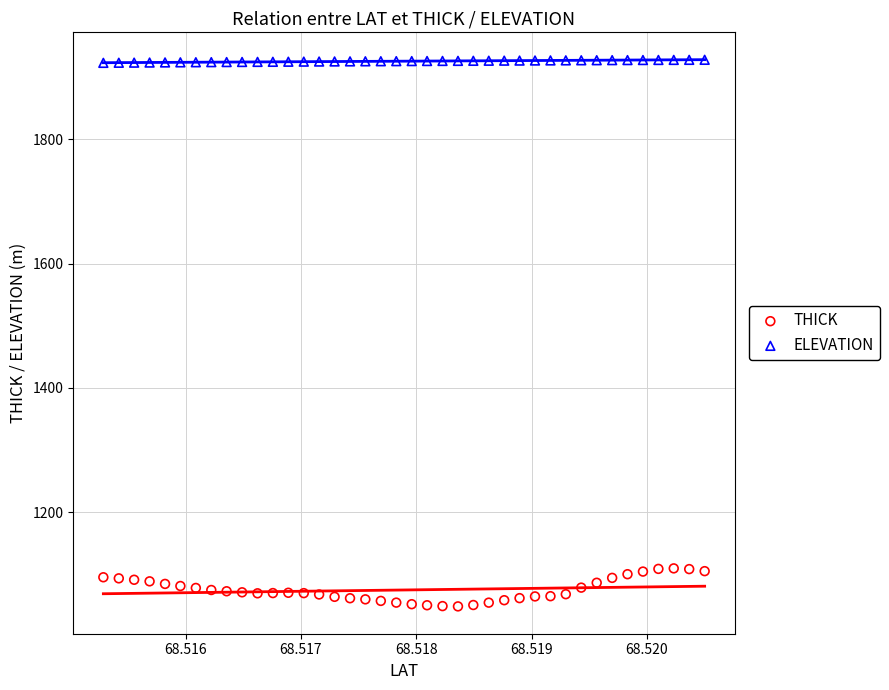

Across all data points, what is the range of Y values (max minus min)?

879.9